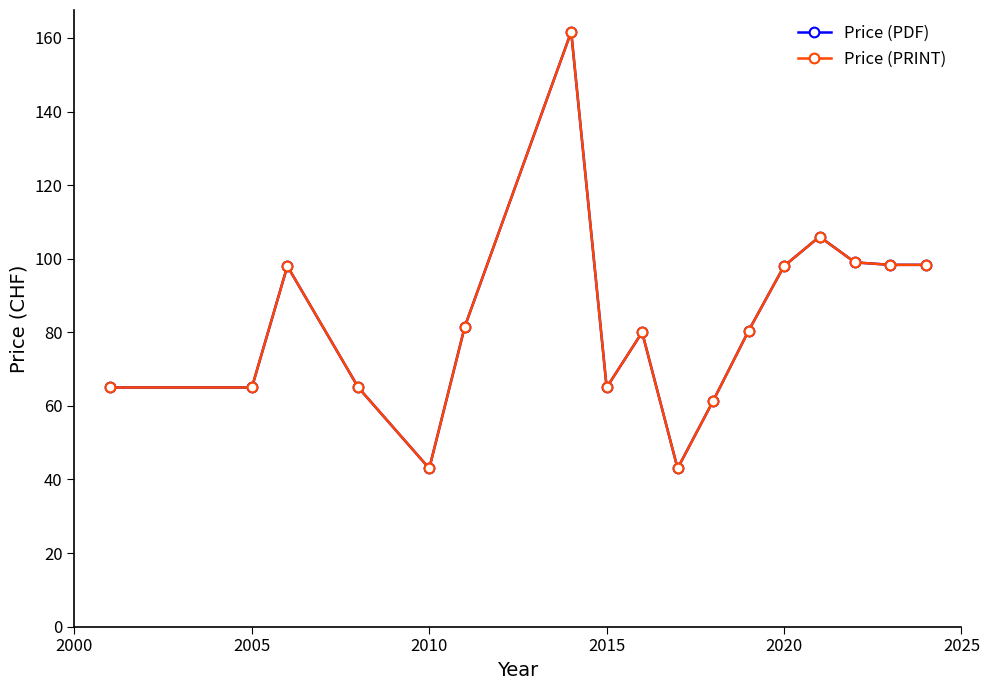

In Price (PRINT), how many points are higher than both neighbors (excluding endpoints)?

4